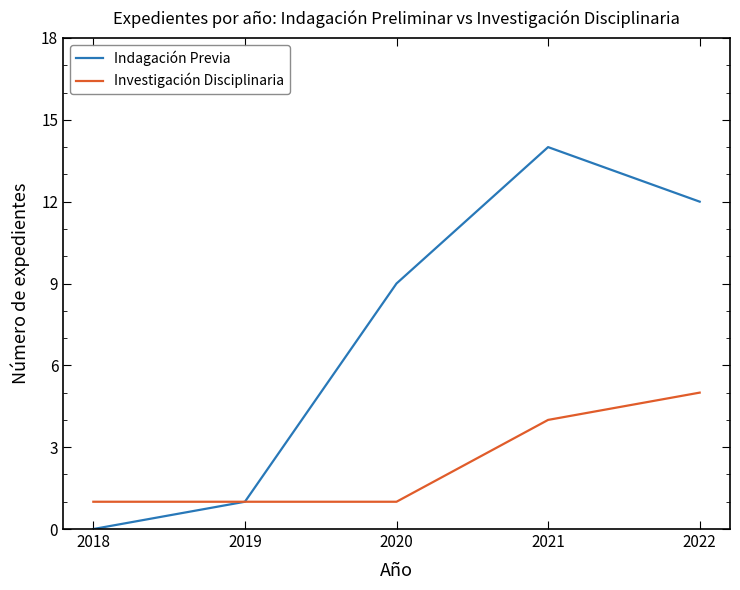

List the series in order of their overall mean, lowest first.

Investigación Disciplinaria, Indagación Previa